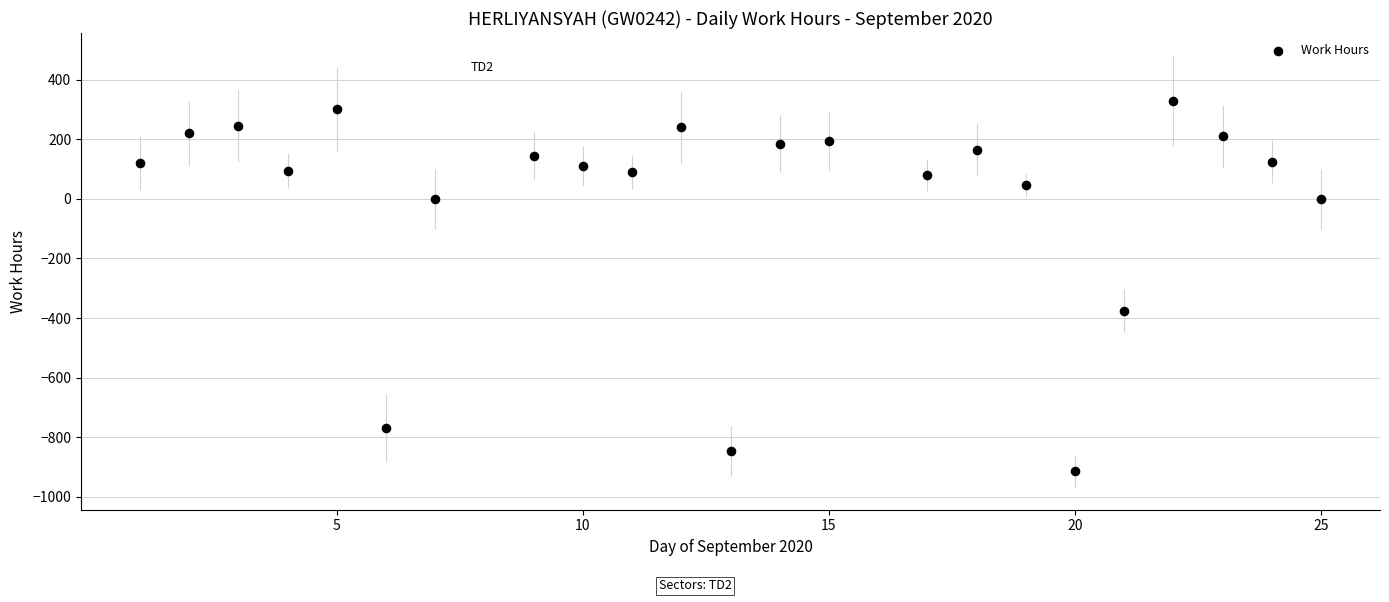

What is the range of Y values (max minus min)?

1245.0